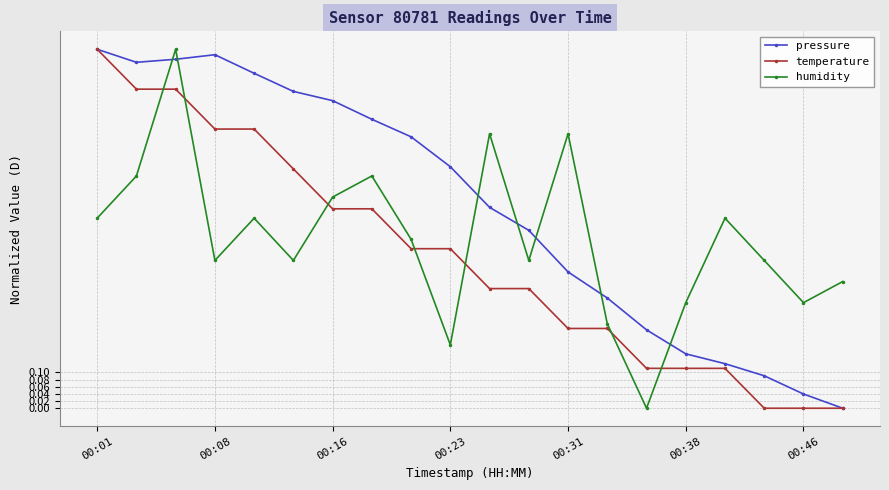

True or false: humidity and temperature intersect in this chart.

True